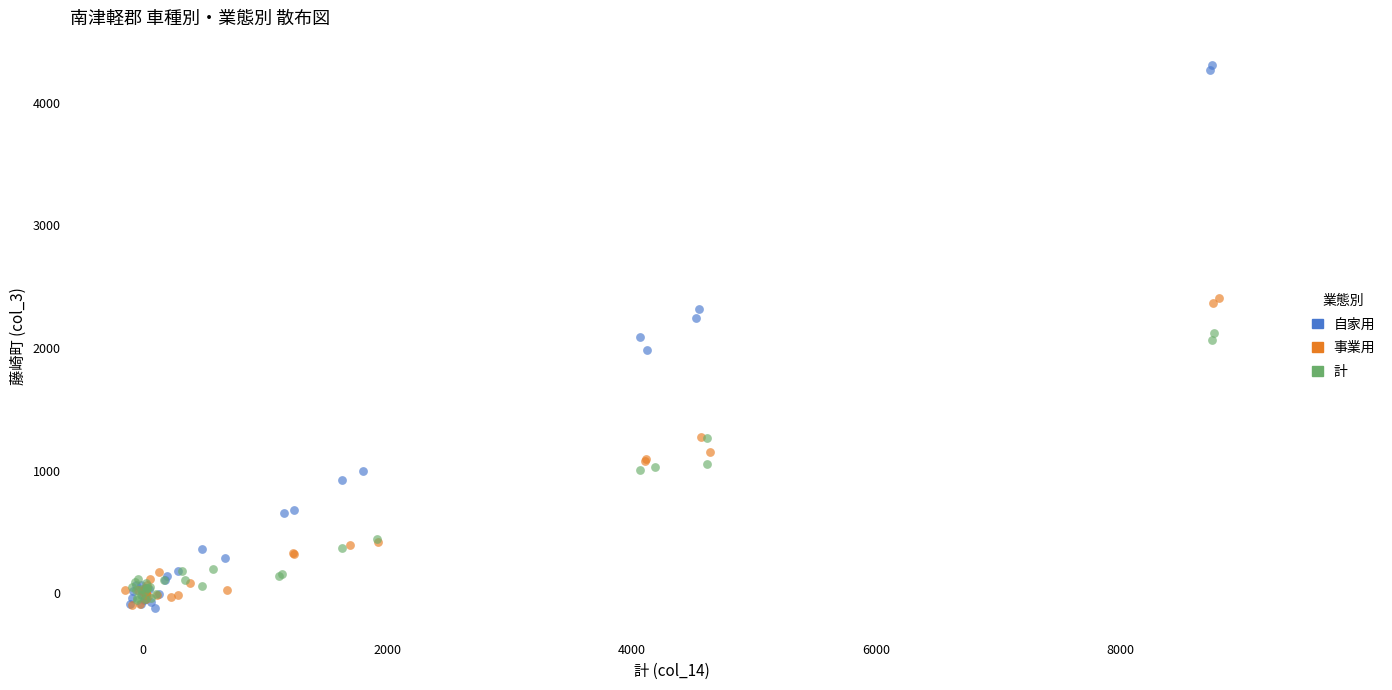

Which series has the widest spread of Y values?

自家用